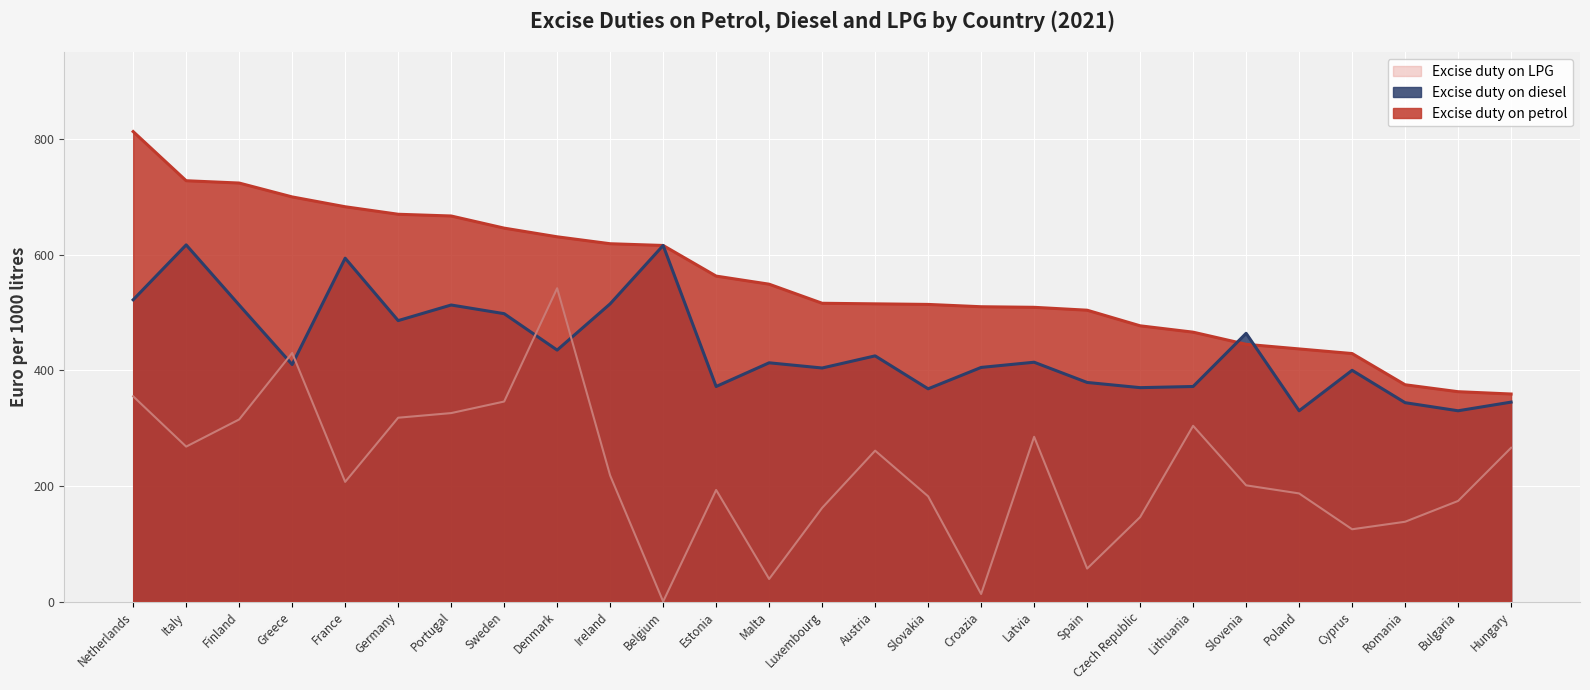

What is the difference between the Excise duty on diesel values at France and Finland?

81